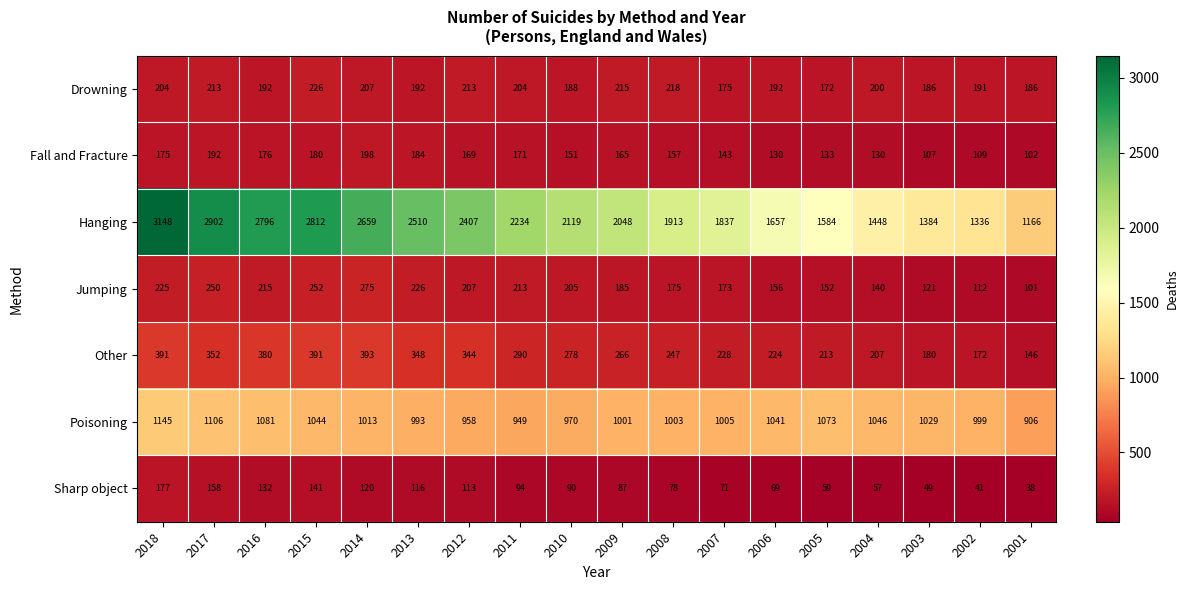

List the series in order of their peak value, highest first.

Hanging, Poisoning, Other, Jumping, Drowning, Fall and Fracture, Sharp object